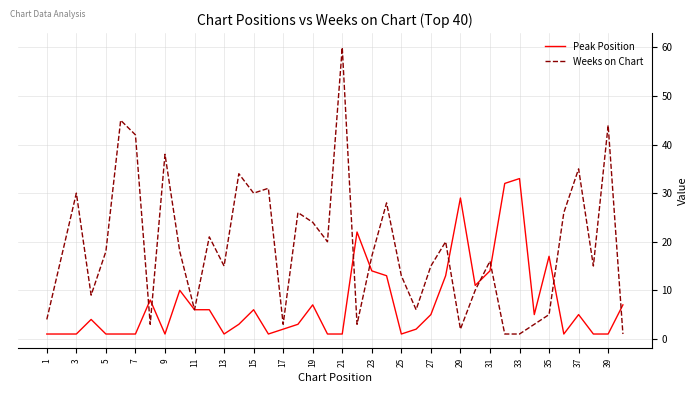

Which series has the widest spread of values?

Weeks on Chart